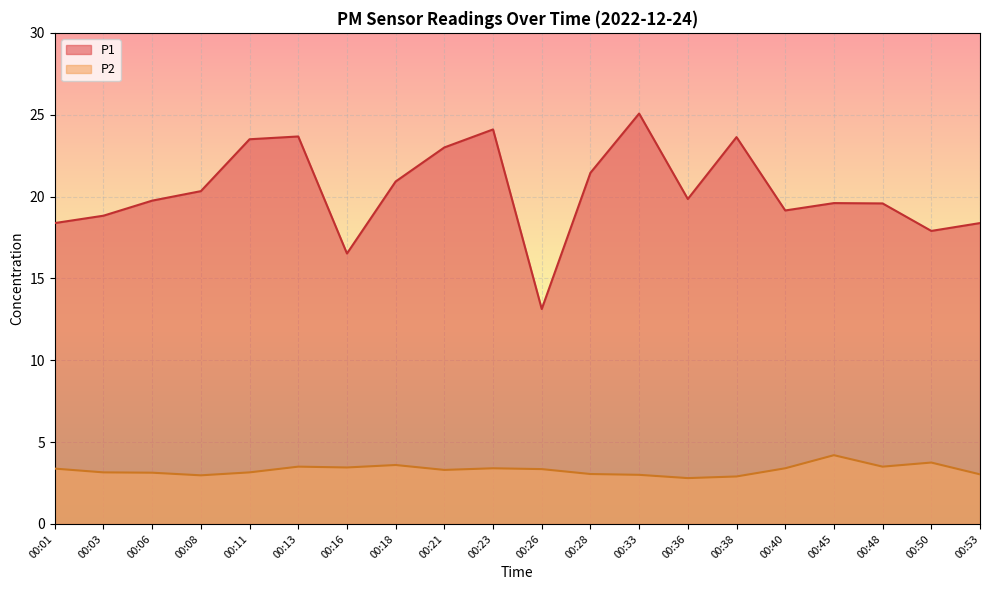

What is the difference between the P2 values at 00:03 and 00:53?

0.1